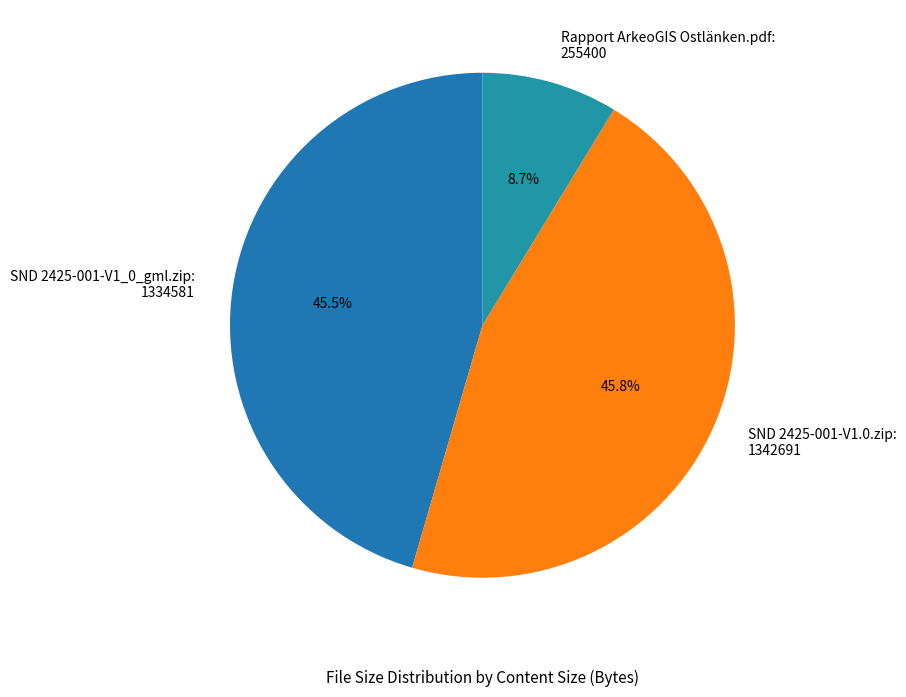

What is the ratio of the value at Rapport ArkeoGIS Ostlänken.pdf to the value at SND 2425-001-V1.0.zip?

0.2